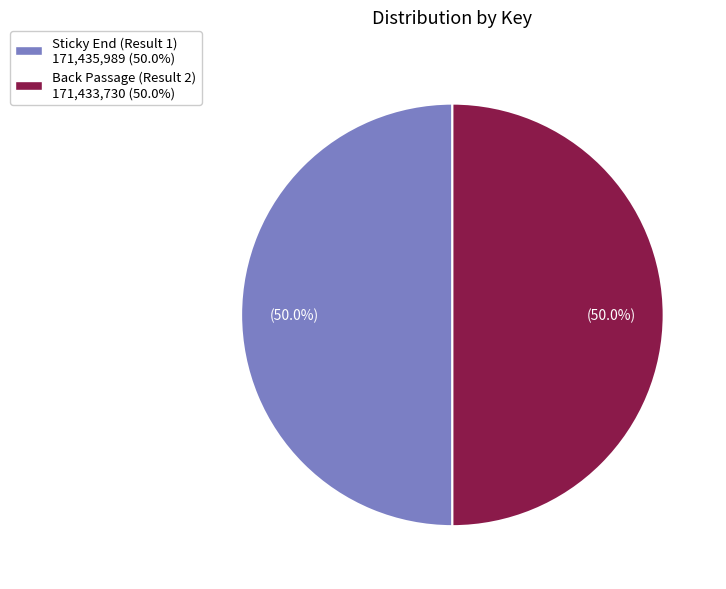

Approximately how many times larger is the value at Sticky End (Result 1) compared to Back Passage (Result 2)?

1.0